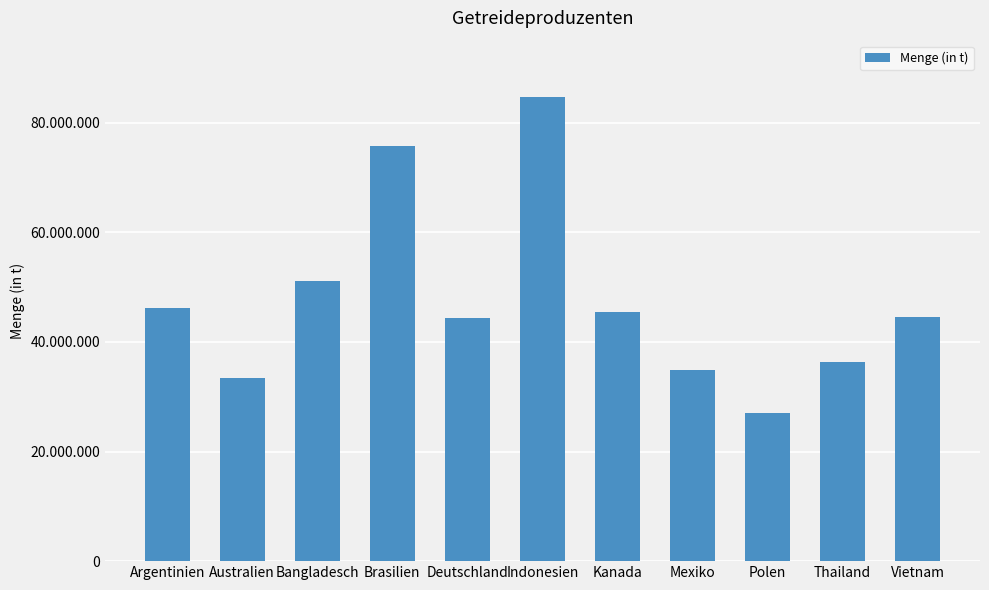

Between Brasilien and Australien, which is larger?

Brasilien